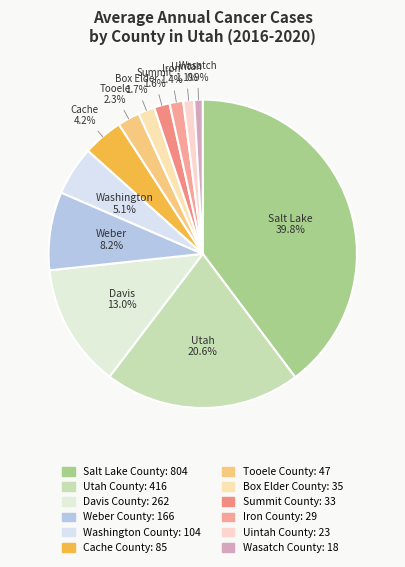

Which slice is the smallest?

Wasatch County